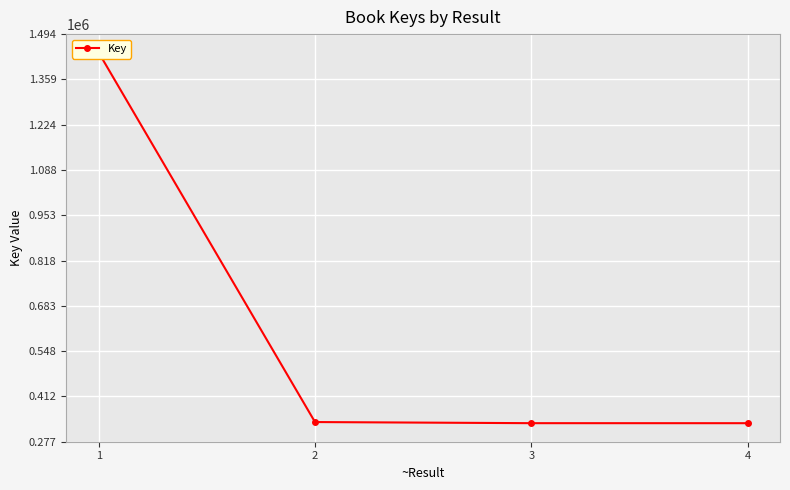

At which label does the data first exceed 335861?

1